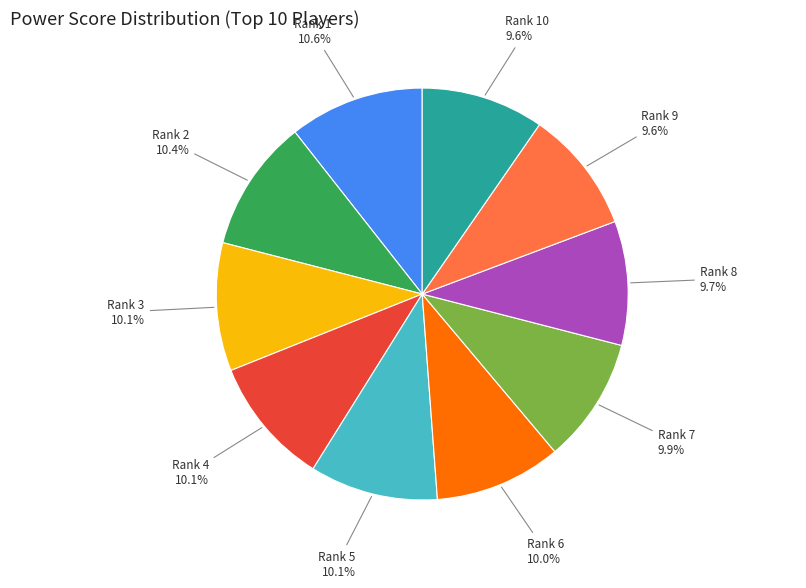

To the nearest percent, what is the difference between the largest and smallest slice percentages?

1%